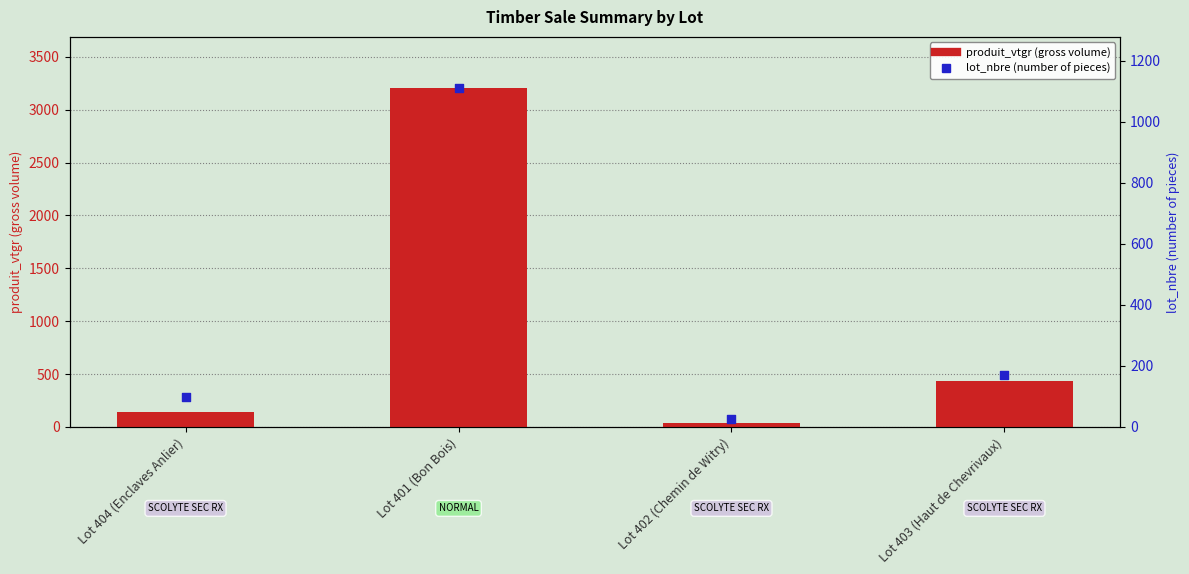

Which series has the largest Y range (max minus min)?

produit_vtgr (gross volume)